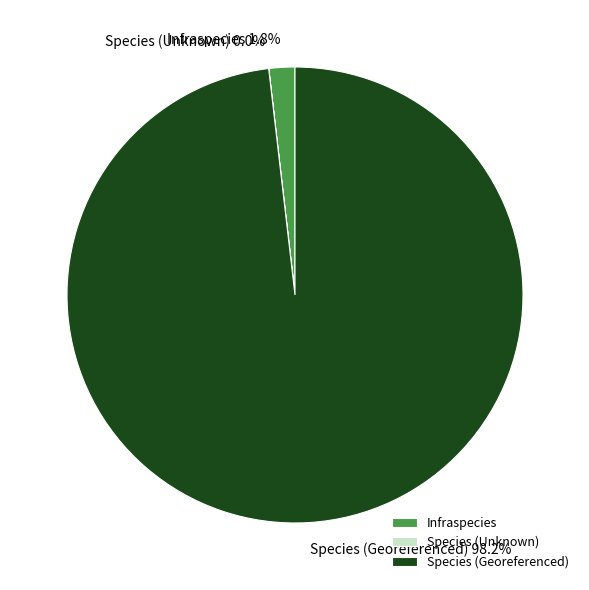

Which slice is the largest?

Species (Georeferenced)